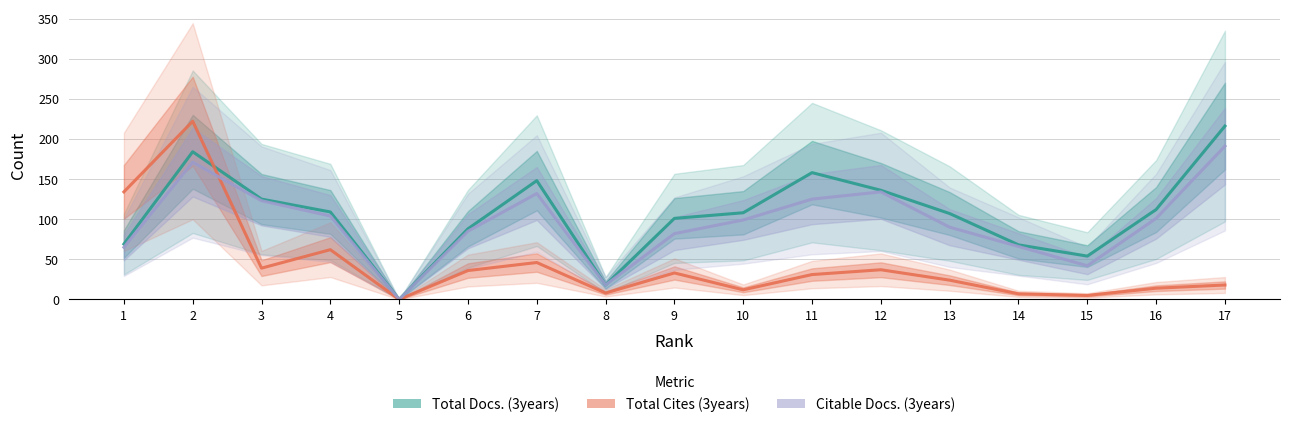

How many interior local peaks does the Citable Docs. (3years) series have?

3